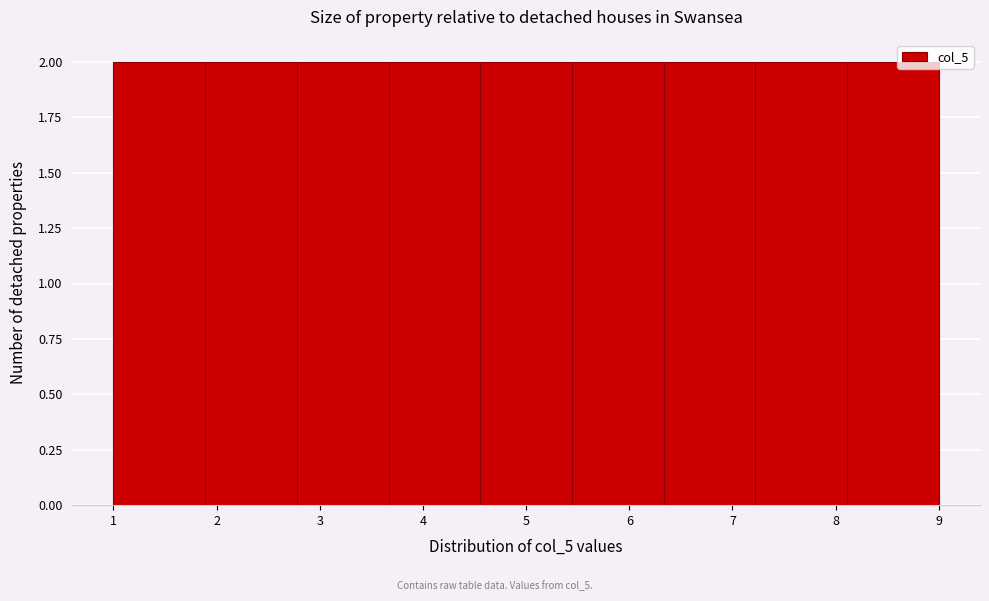

What is the height of the bar covering 4.6 to 5.4 on the x-axis? Neither the bar edges nor the heights are printed on the chart, so give them approximately, as read against the axes.

2